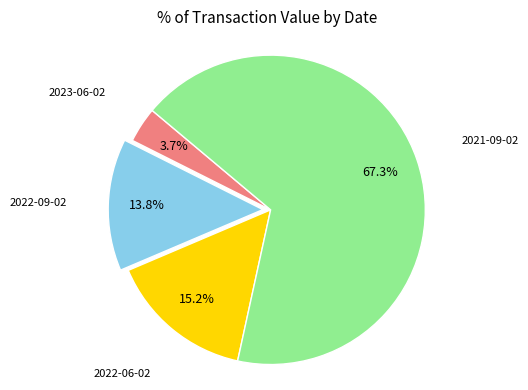

Count the number of slices in the pie.

4